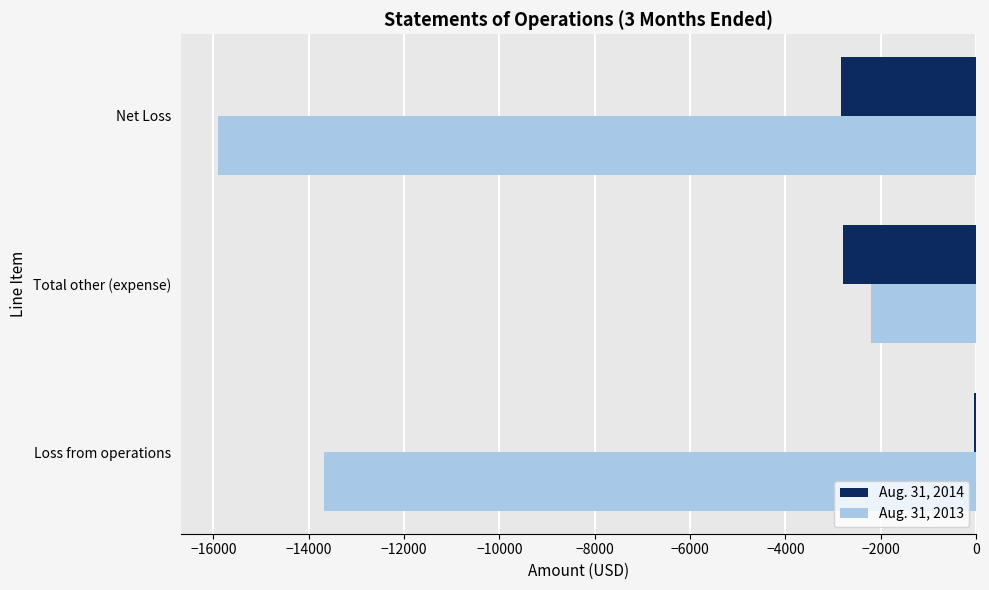

Which series changed the most between Total other (expense) and Net Loss?

Aug. 31, 2013